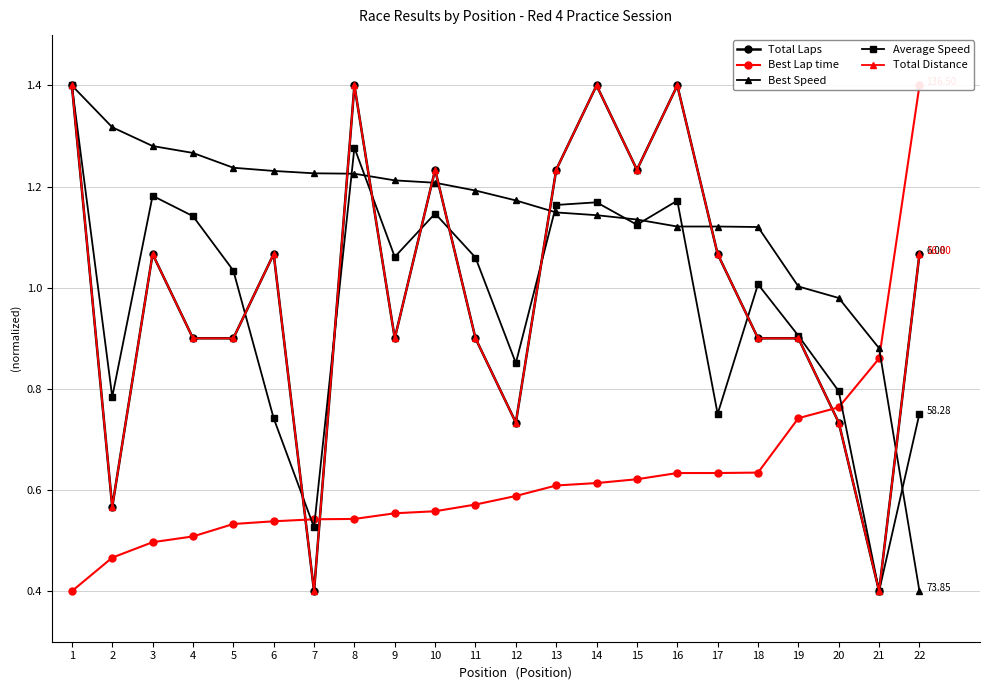

What is the sum of all Total Distance values?

21.8